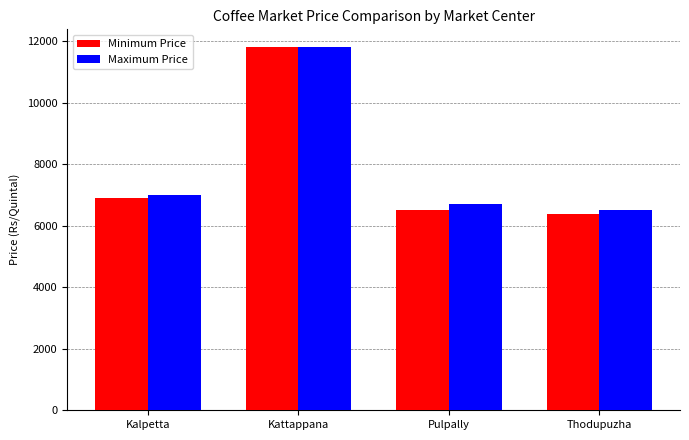

Reading right to left, transcribe all the data shown in this chart.

Minimum Price: 6400	6500	11800	6900
Maximum Price: 6500	6700	11800	7000